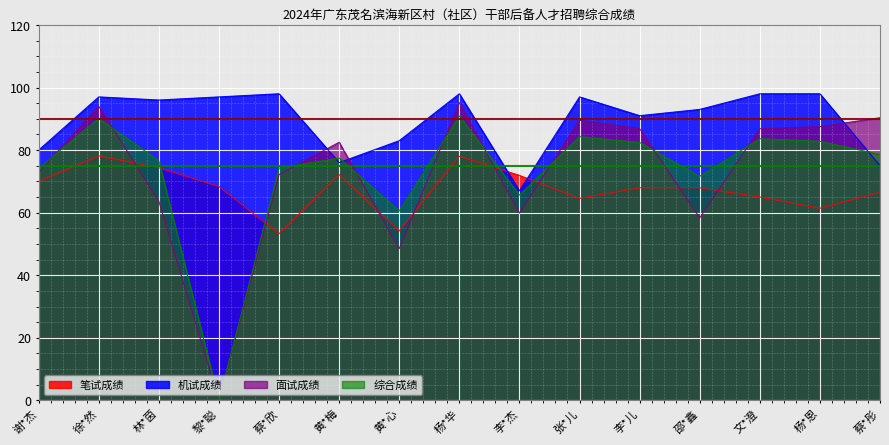

Which series has the widest spread of values?

面试成绩